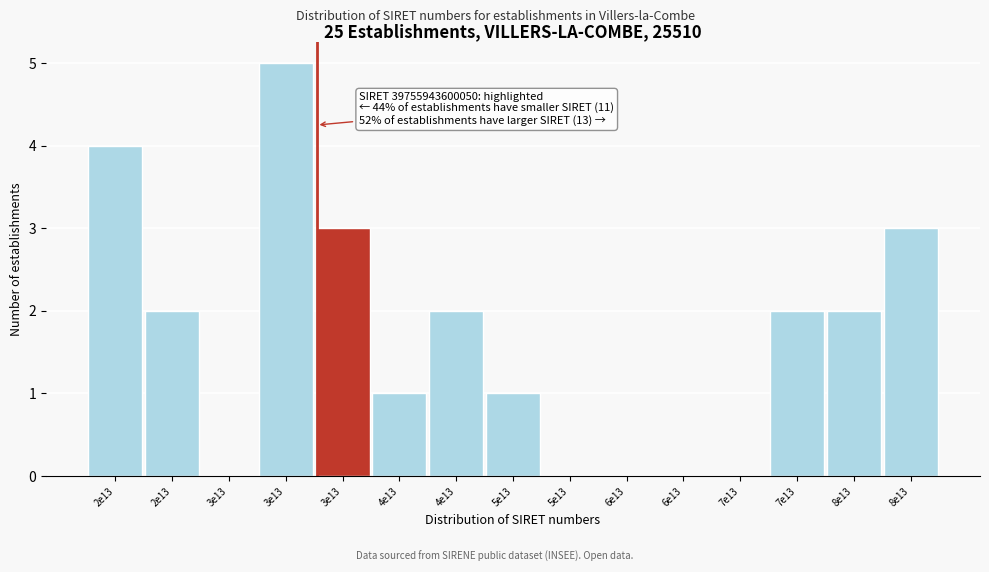

Count the number of data series in this chart.

1